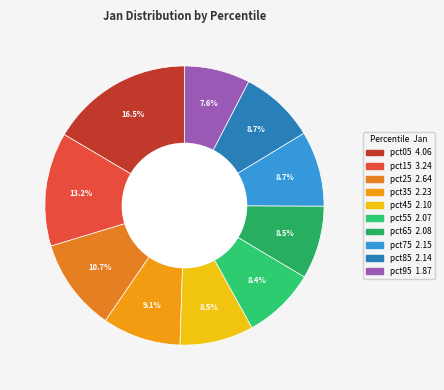

How many slices are in this pie chart?

10